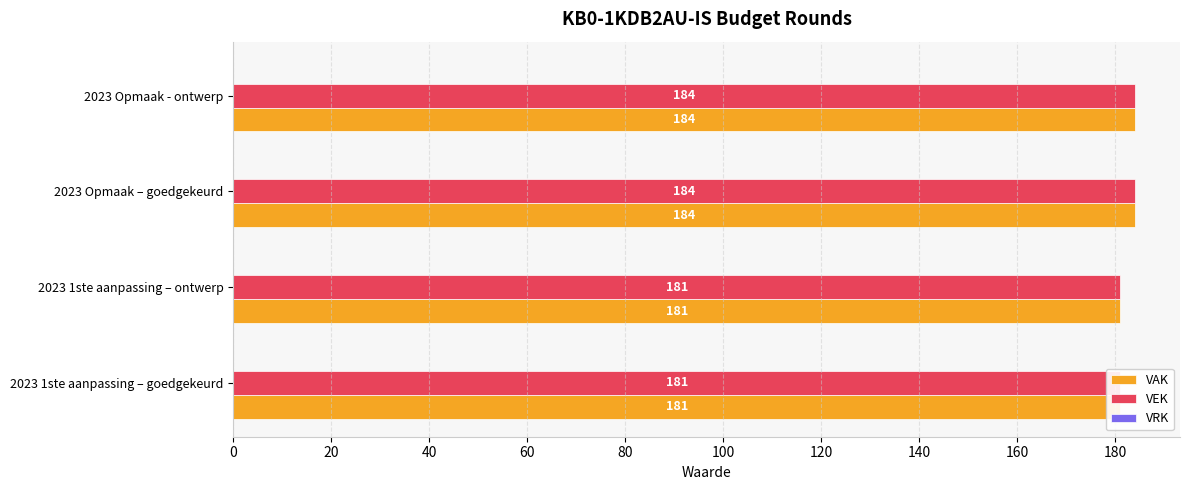

What is the maximum value shown in the chart?

184.0